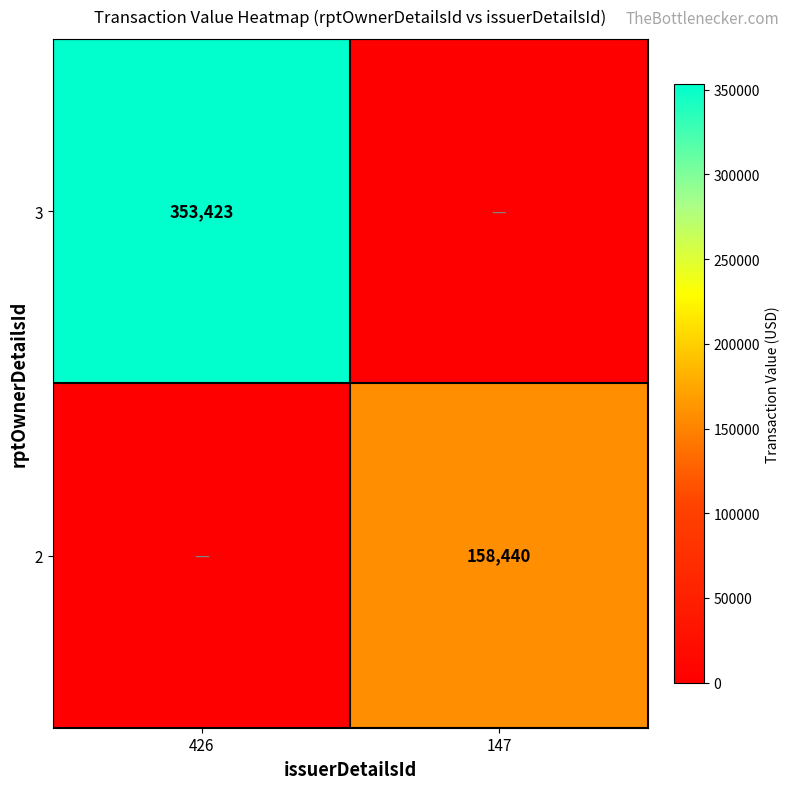

The value of 2 at 147 is 228838. True or false?

False